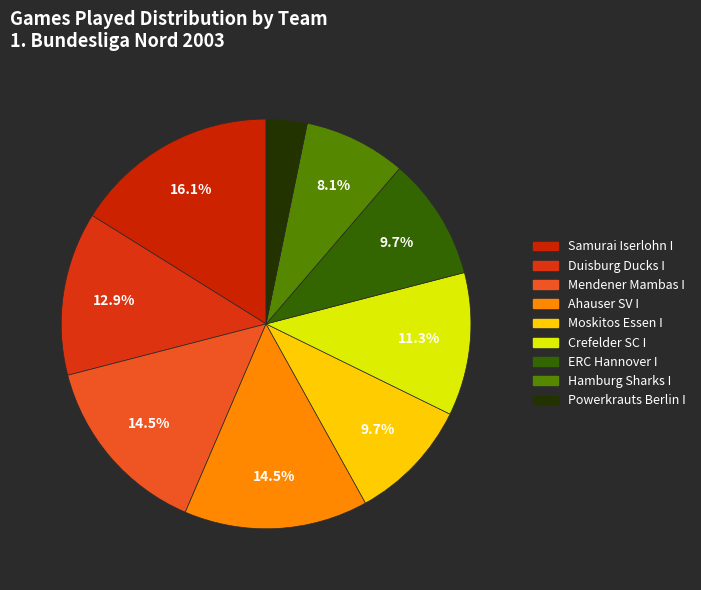

What percentage is NOT represented by Ahauser SV I?

85.5%